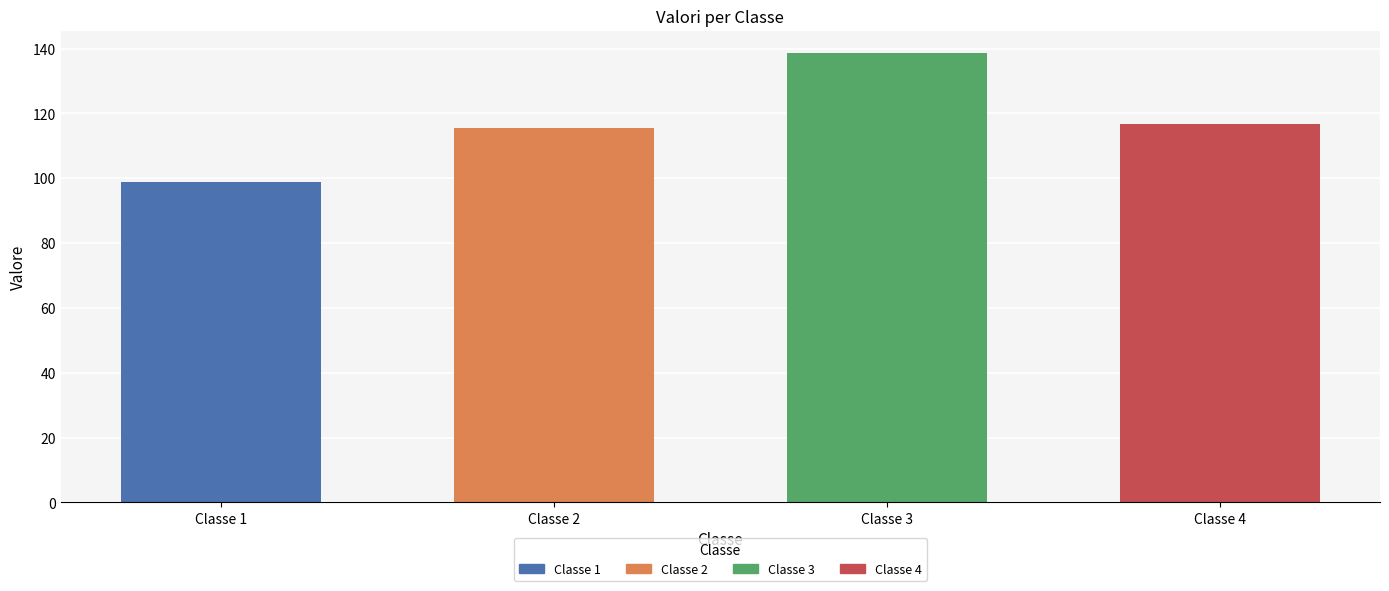

What is the smallest value displayed?

98.9